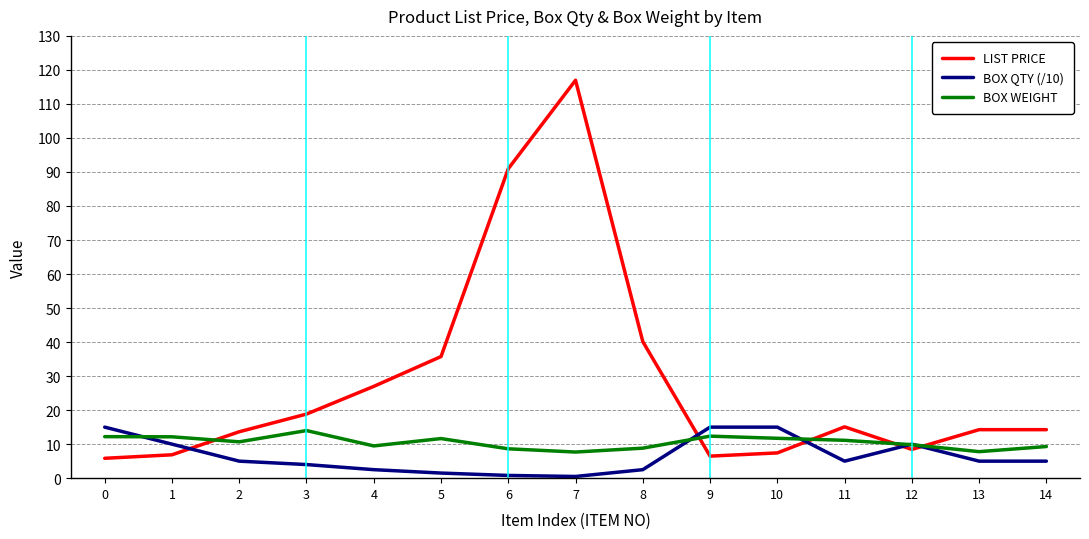

Rank the series by their average value, from lowest to highest.

BOX QTY (/10), BOX WEIGHT, LIST PRICE